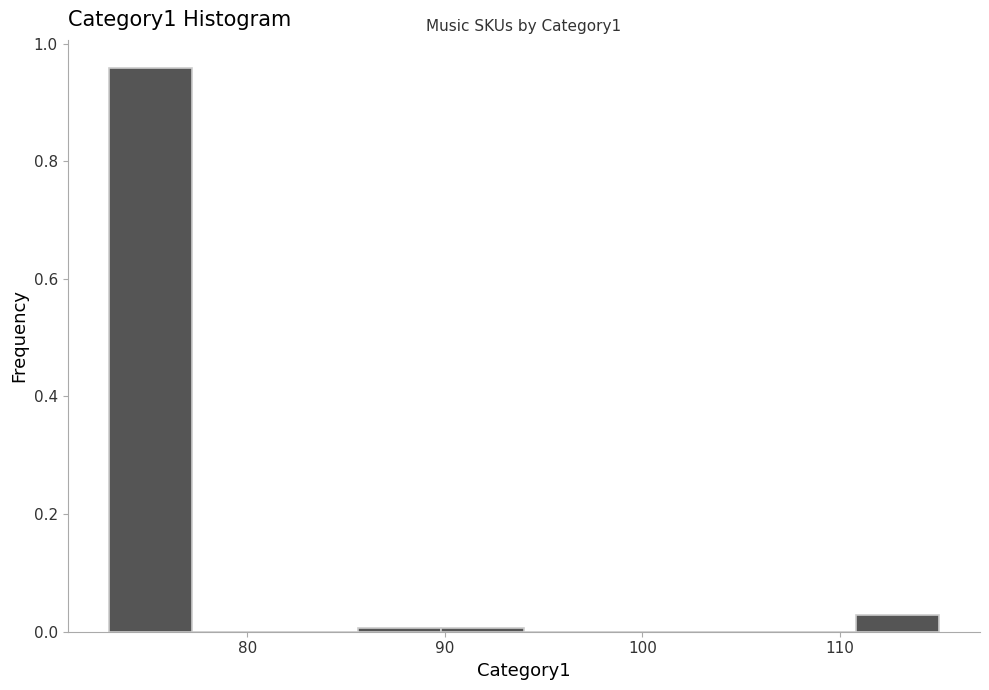

Over which range of the x-axis is the bar tallest?

73.0 to 77.2